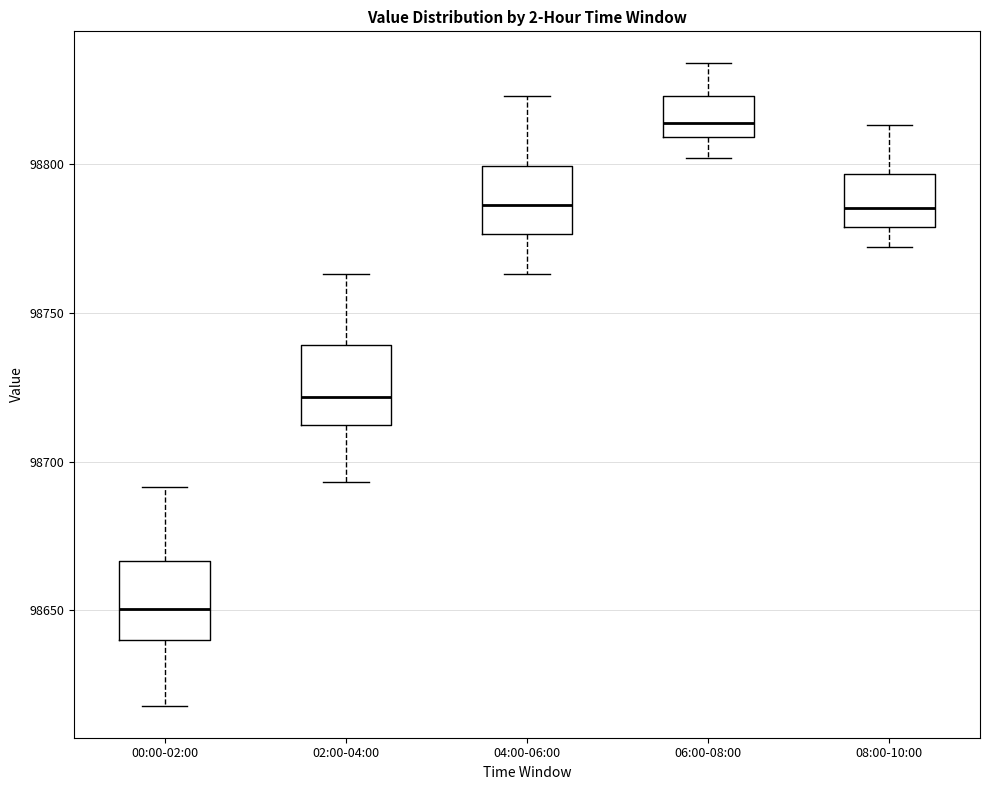

Reading left to right, read every box against the y-axis: the position of its median line, the range the box covers, and the ends of its whiskers. The values are not printed on the chart, so give them approximately, as read against the axis.

00:00-02:00: median 98650, box 98640 to 98665, whiskers 98620 to 98690
02:00-04:00: median 98720, box 98710 to 98740, whiskers 98695 to 98765
04:00-06:00: median 98785, box 98775 to 98800, whiskers 98765 to 98825
06:00-08:00: median 98815, box 98810 to 98825, whiskers 98800 to 98835
08:00-10:00: median 98785, box 98780 to 98795, whiskers 98770 to 98815